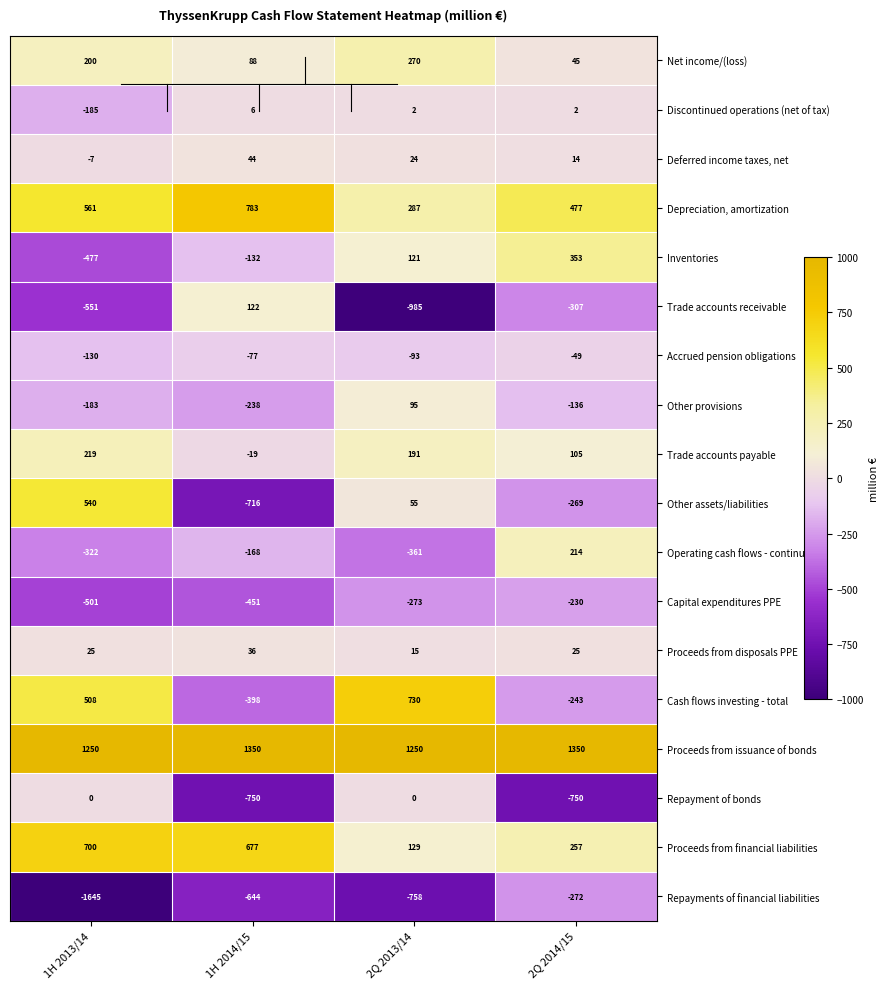

At 2Q 2014/15, list the series in order from smallest to largest.

Repayment of bonds, Trade accounts receivable, Repayments of financial liabilities, Other assets/liabilities, Cash flows investing - total, Capital expenditures PPE, Other provisions, Accrued pension obligations, Discontinued operations (net of tax), Deferred income taxes, net, Proceeds from disposals PPE, Net income/(loss), Trade accounts payable, Operating cash flows - continuing, Proceeds from financial liabilities, Inventories, Depreciation, amortization, Proceeds from issuance of bonds